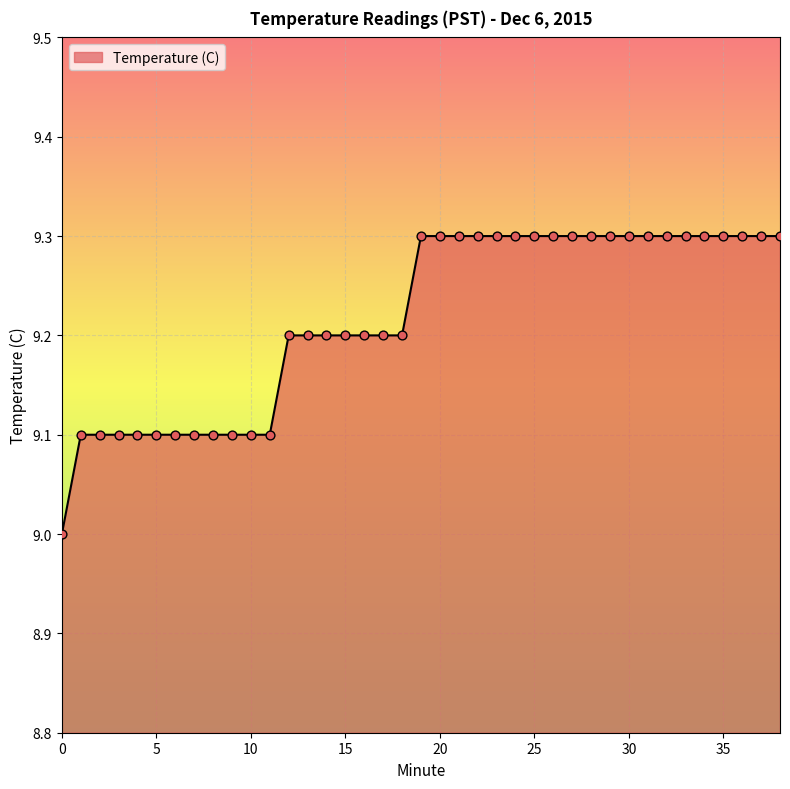

What is the difference between the maximum and minimum values?

0.3